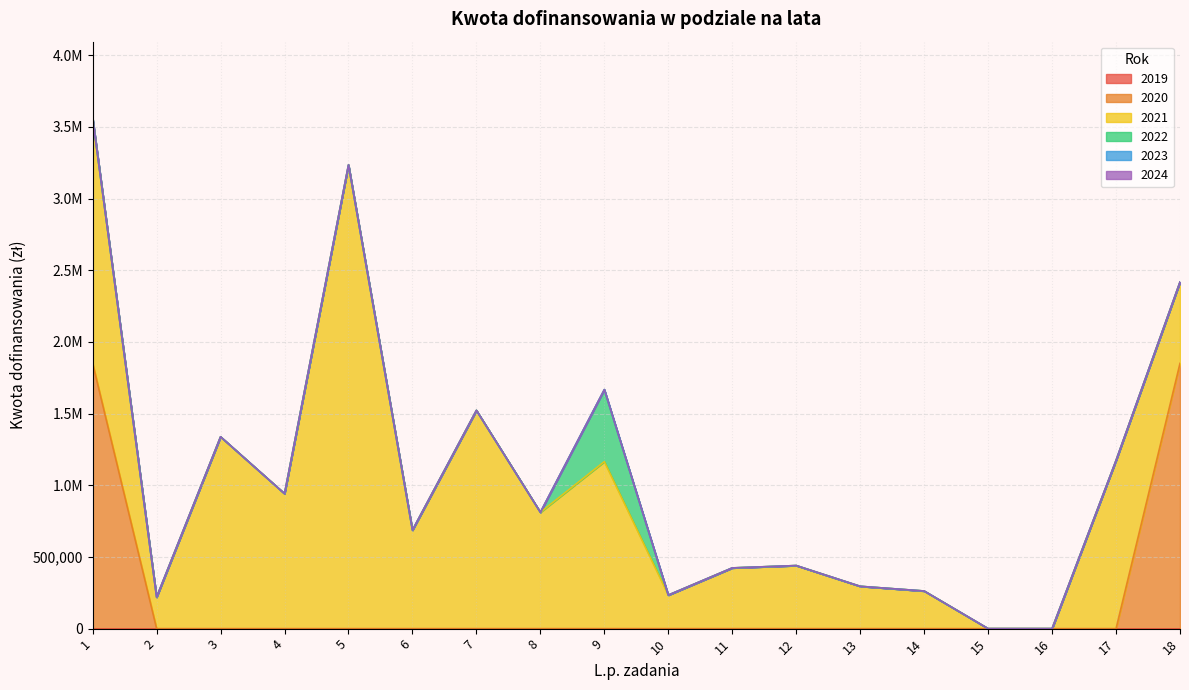

True or false: 2022 and 2024 cross at least once.

False